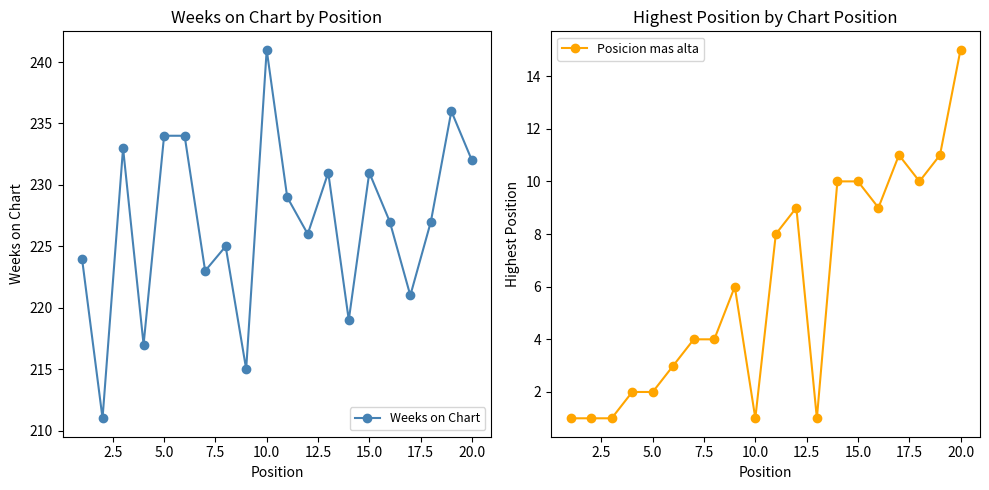

True or false: Weeks on Chart has more than 0 interior local peaks.

True